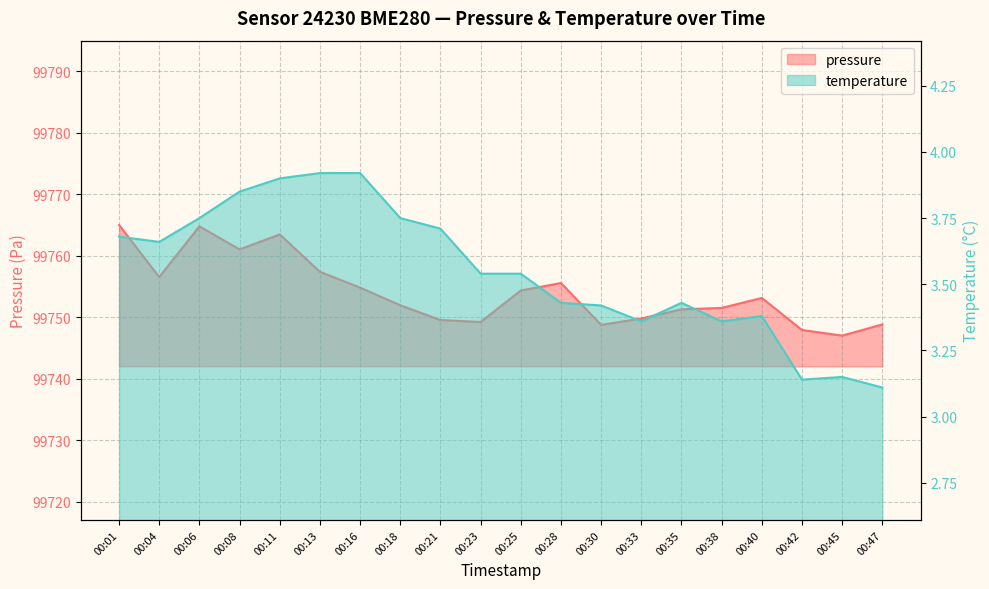

True or false: temperature and pressure intersect in this chart.

False